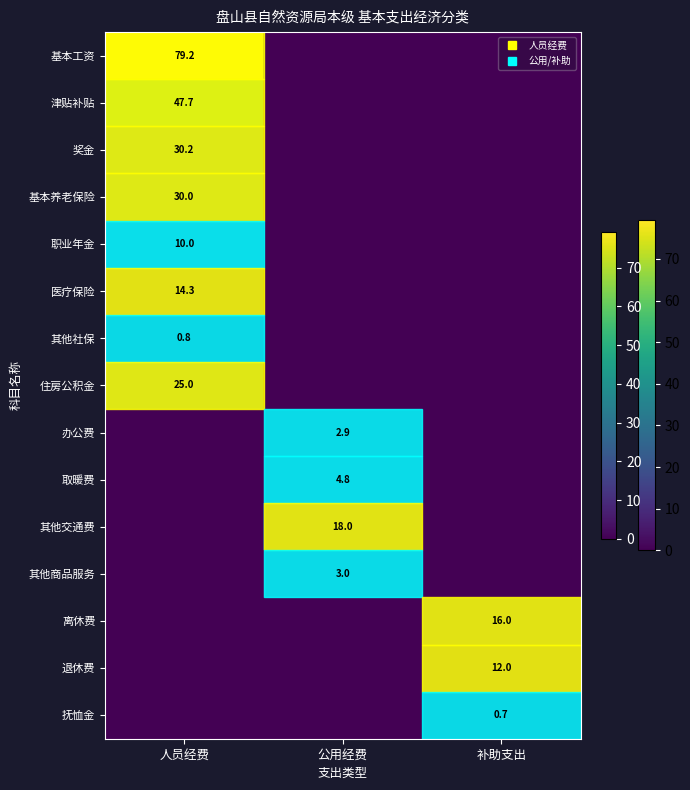

List the labels in order of 办公费 value, smallest first.

人员经费, 补助支出, 公用经费